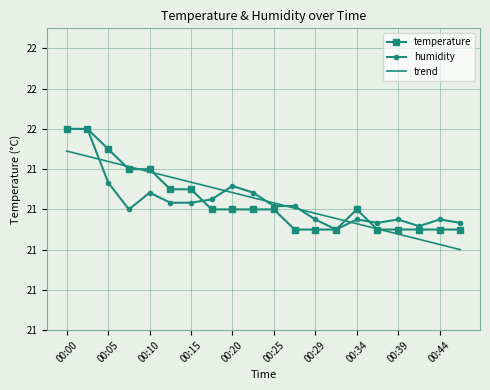

What are all the series names shown in the legend?

temperature, humidity, trend